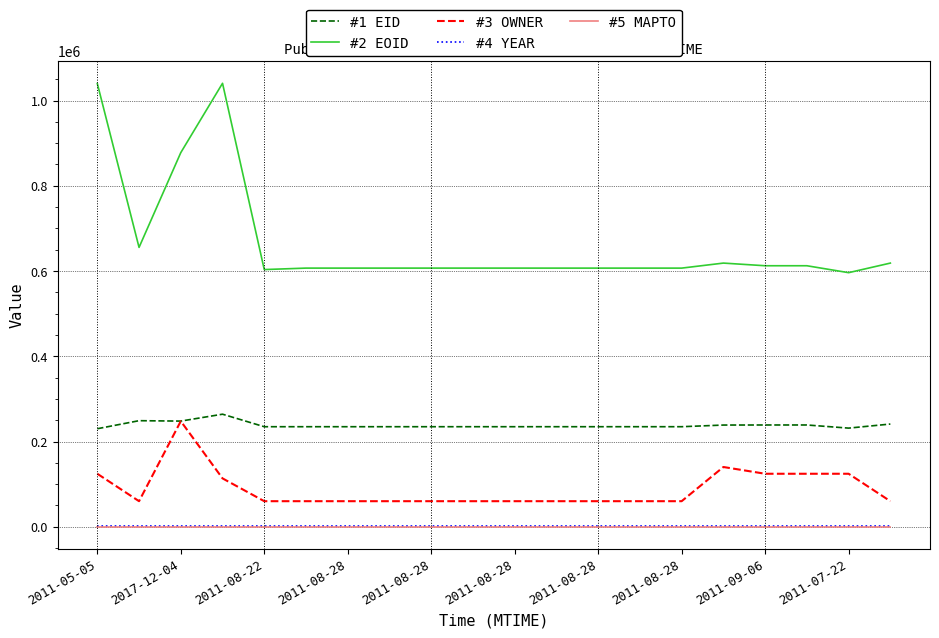

What is the maximum value shown in the chart?

1040514